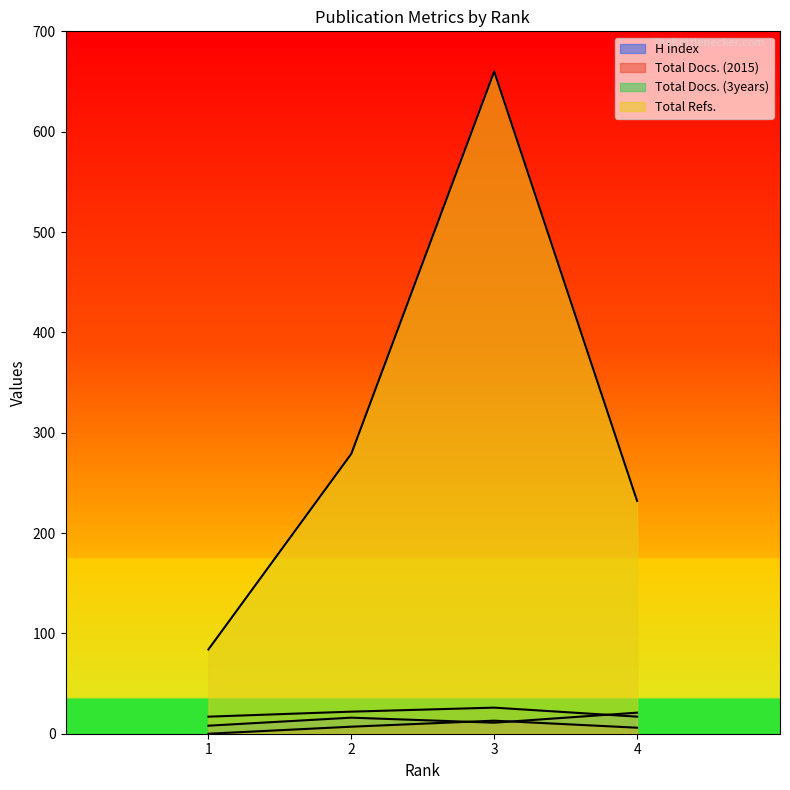

Where is the first local maximum for Total Docs. (3years)?

3